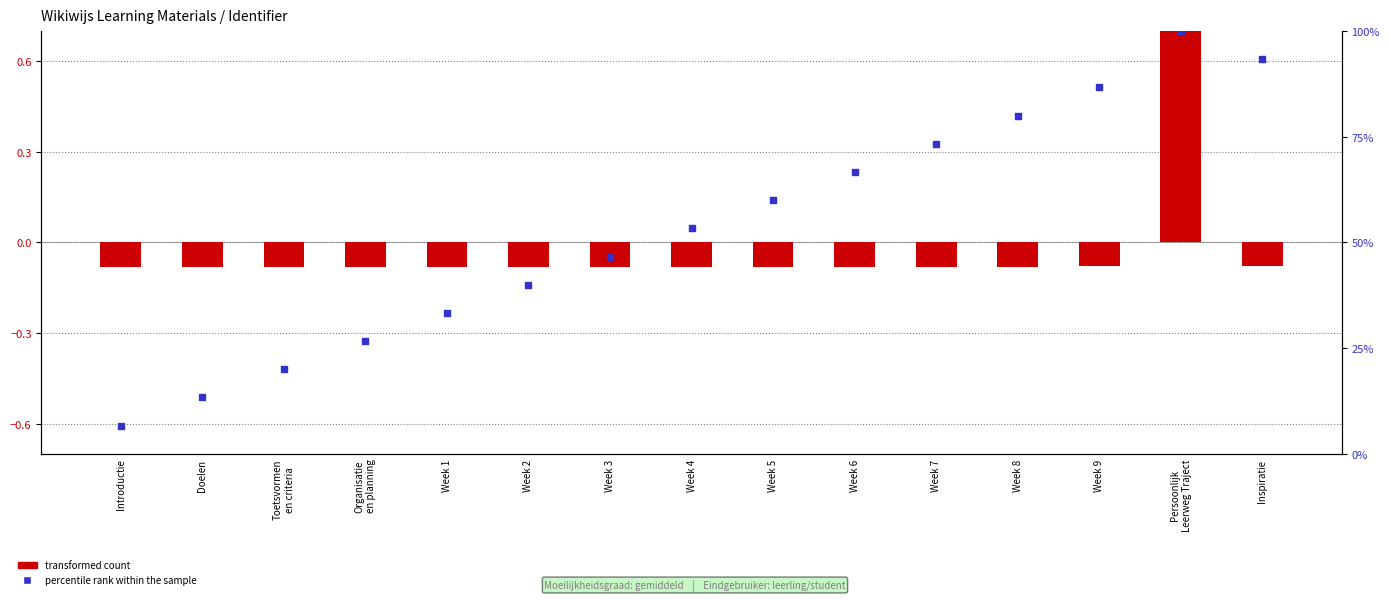

Which series reaches the maximum Y coordinate?

percentile rank within the sample